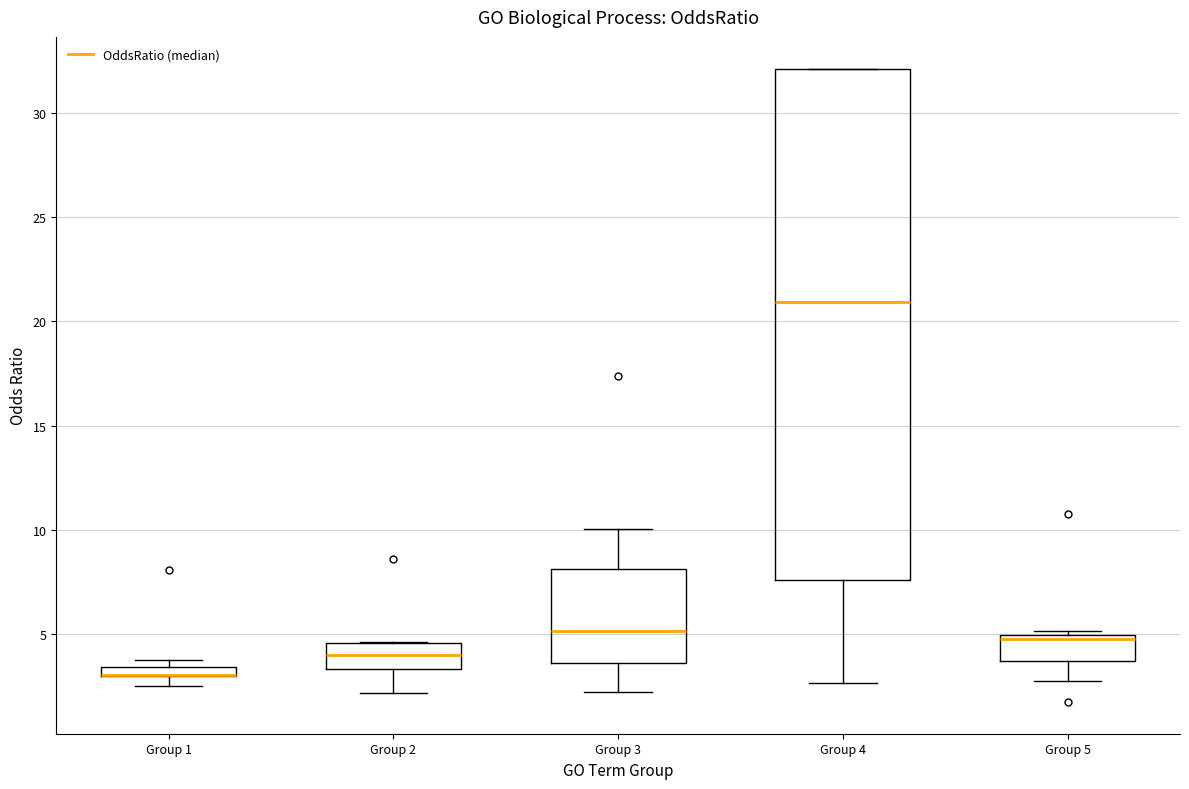

Where does the lower whisker of the box for Group 2 end on the y-axis? The values are not printed on the chart, so give them approximately, as read against the axis.

2.0